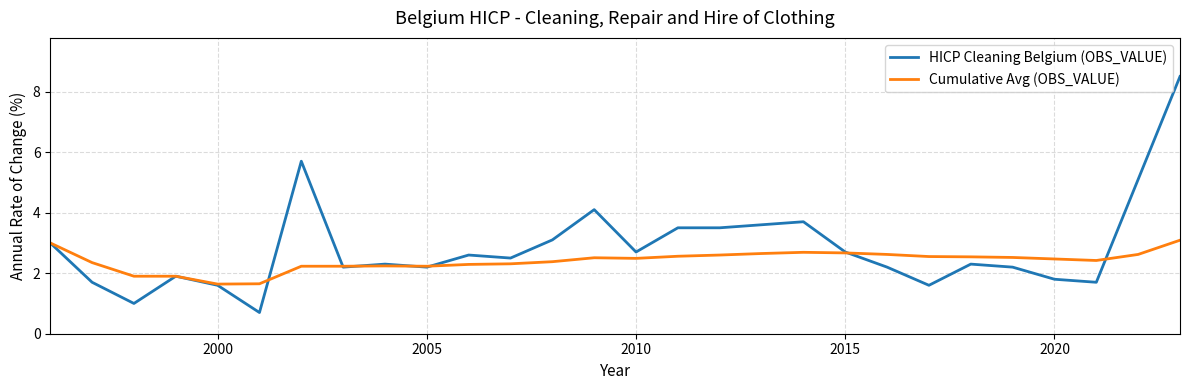

What are all the series names shown in the legend?

HICP Cleaning Belgium (OBS_VALUE), Cumulative Avg (OBS_VALUE)